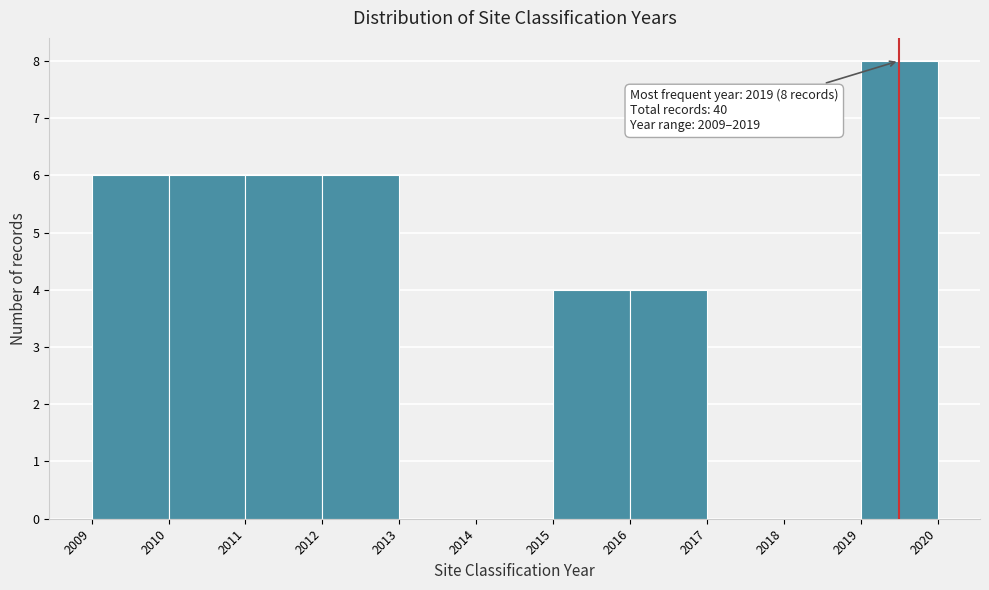

Over which range of the x-axis is the bar tallest?

2019 to 2020